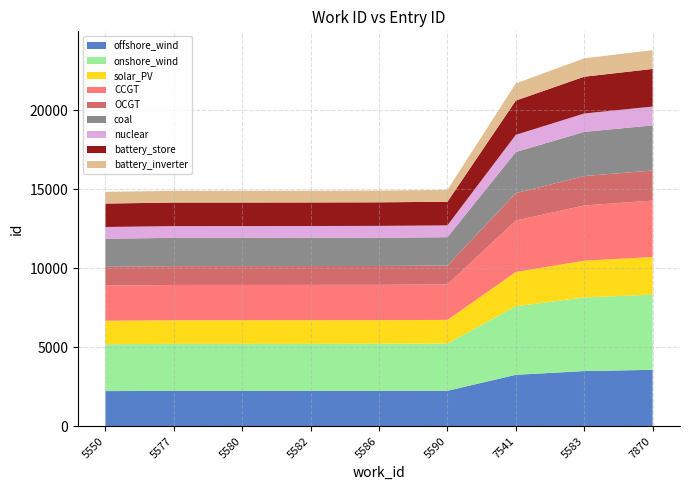

Reading left to right, what are all the values shown in this chart?

14830	14896	14899	14903	14912	14950	21689	23277	23794